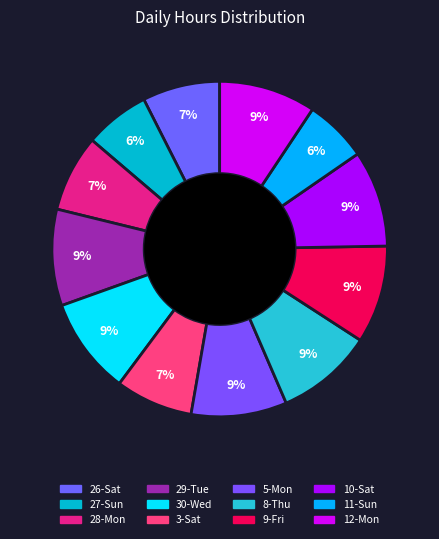

What is the change in value from 30-Wed to 11-Sun?

-4.9